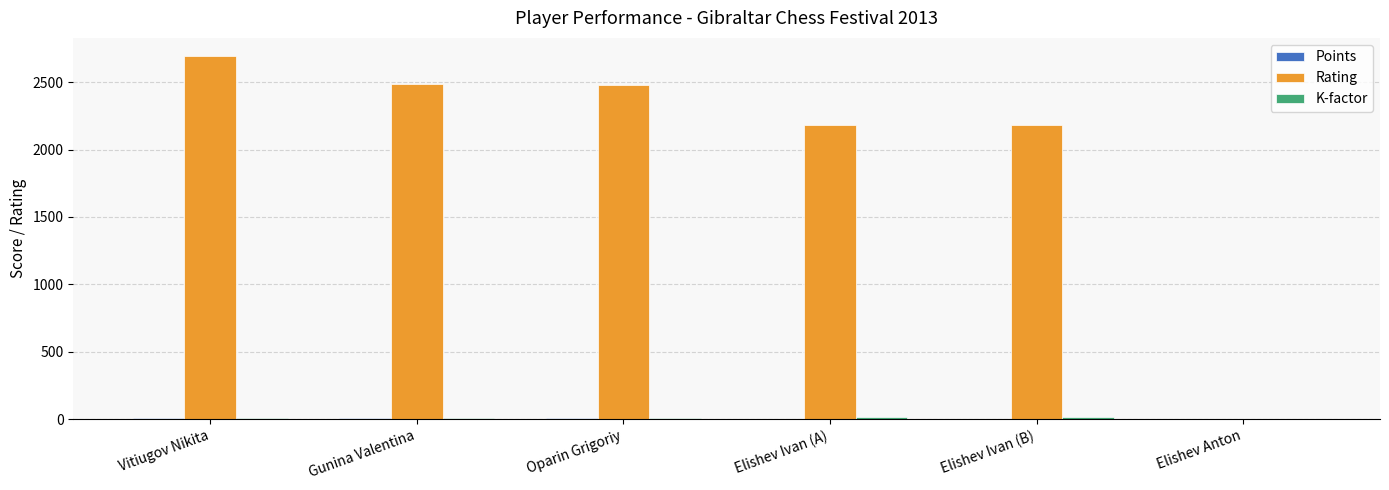

True or false: Rating has a value of -1330.6 at Elishev Anton.

False